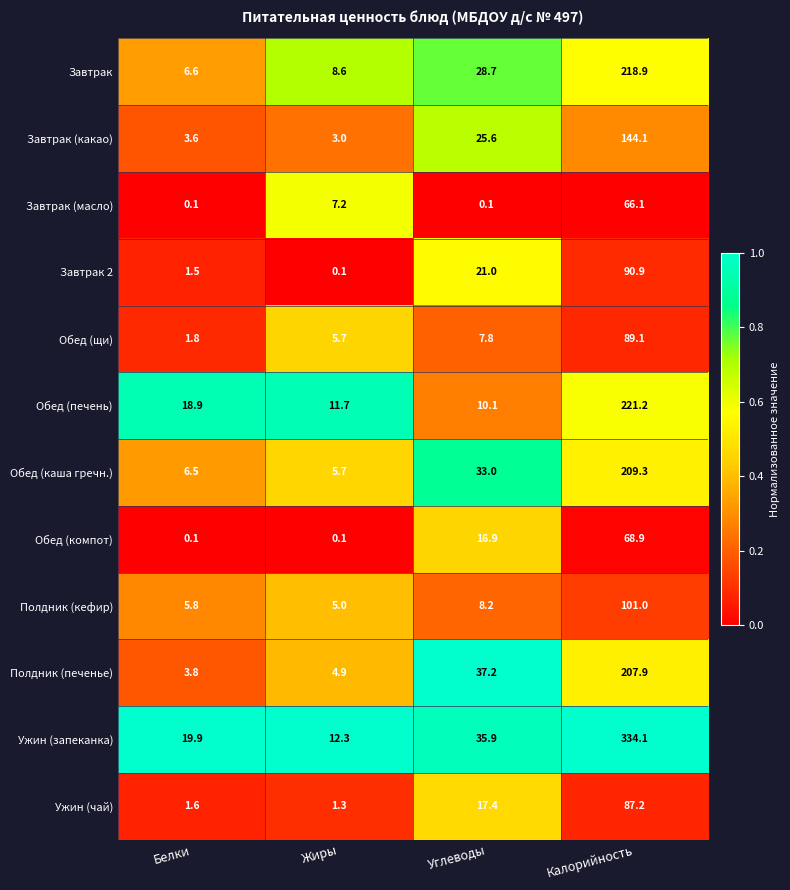

At which category is the sum across all series the highest?

Калорийность